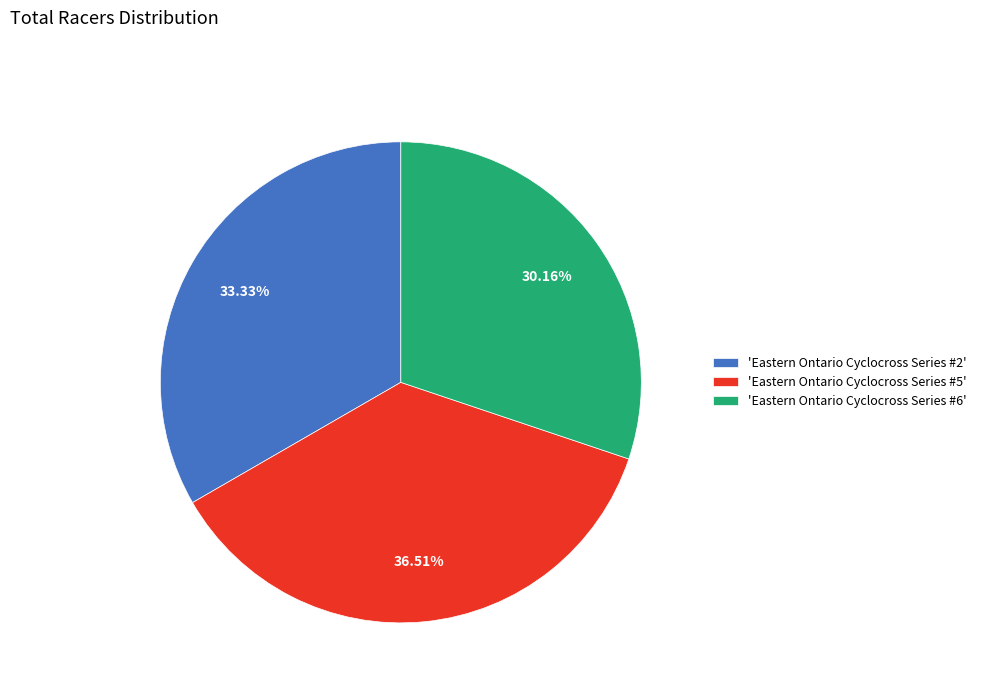

How many segments does this pie chart have?

3